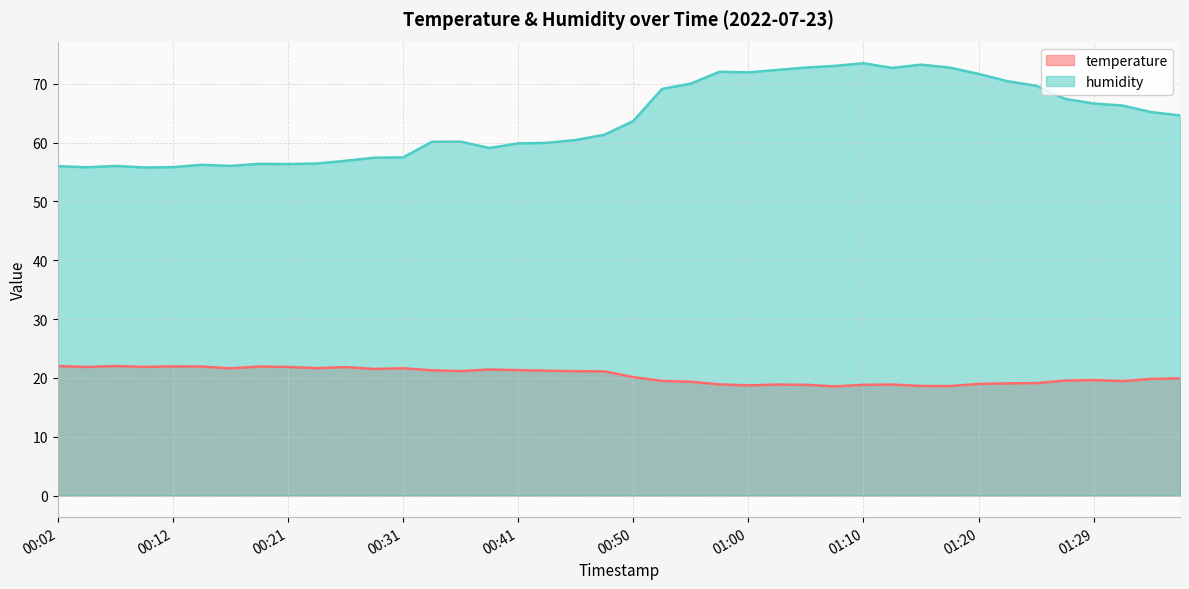

How many data points in temperature are above 21?

20